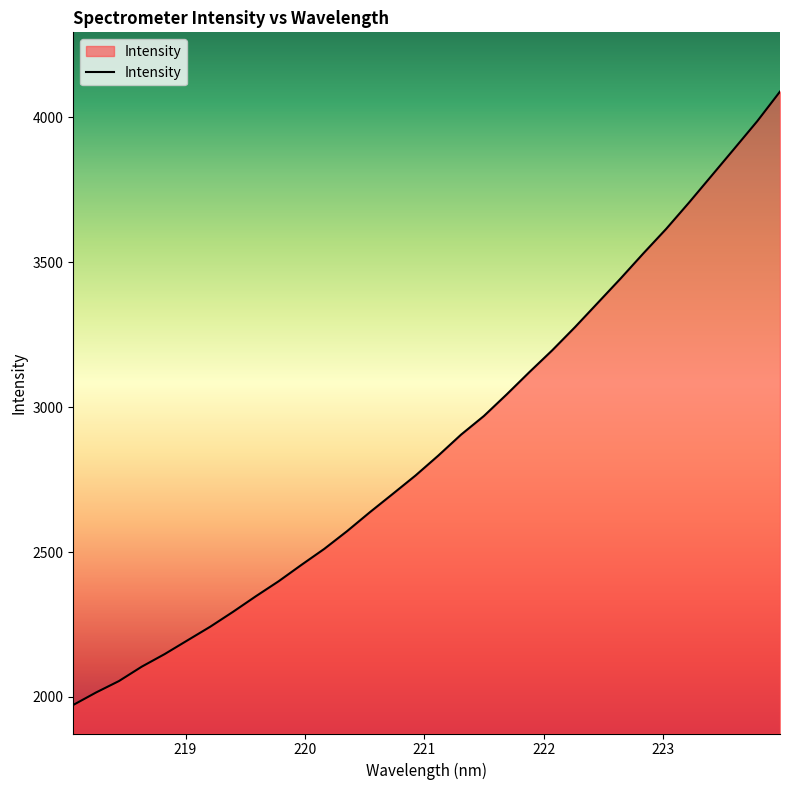

What is the smallest value displayed?

1972.4